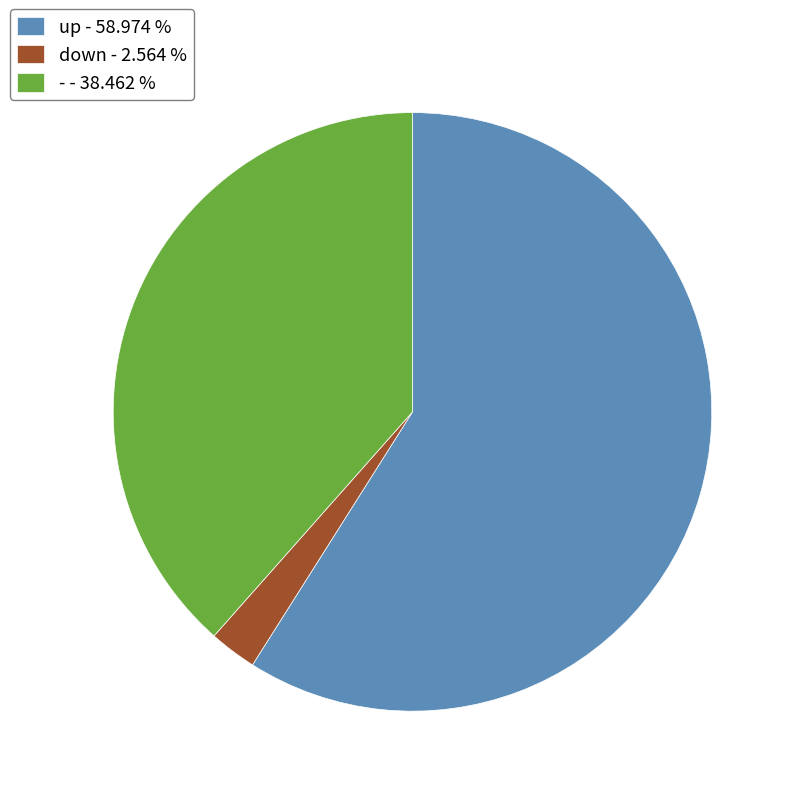

Which has a higher value, up or down?

up